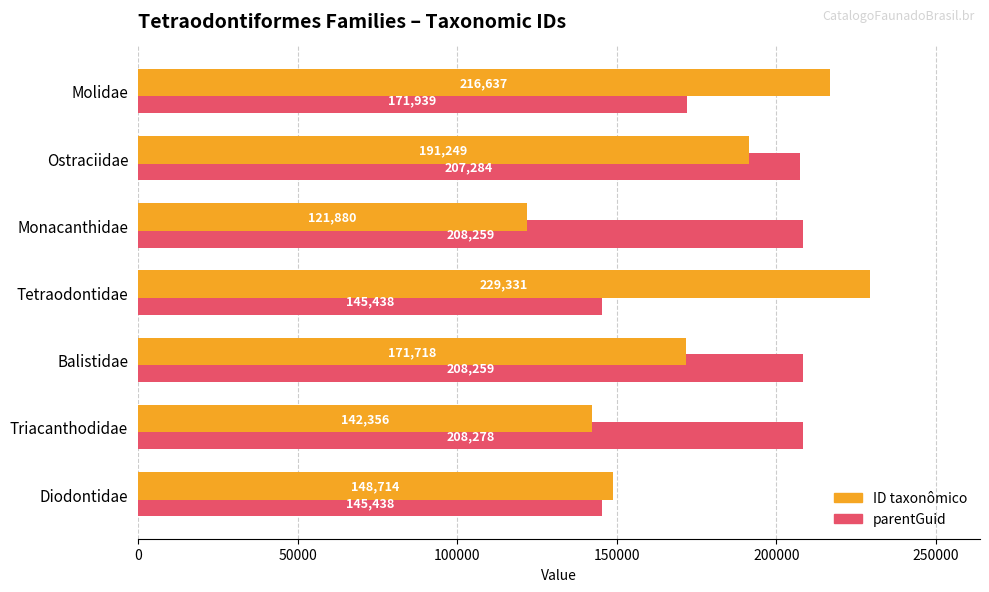

The value of parentGuid at Monacanthidae is 140373. True or false?

False